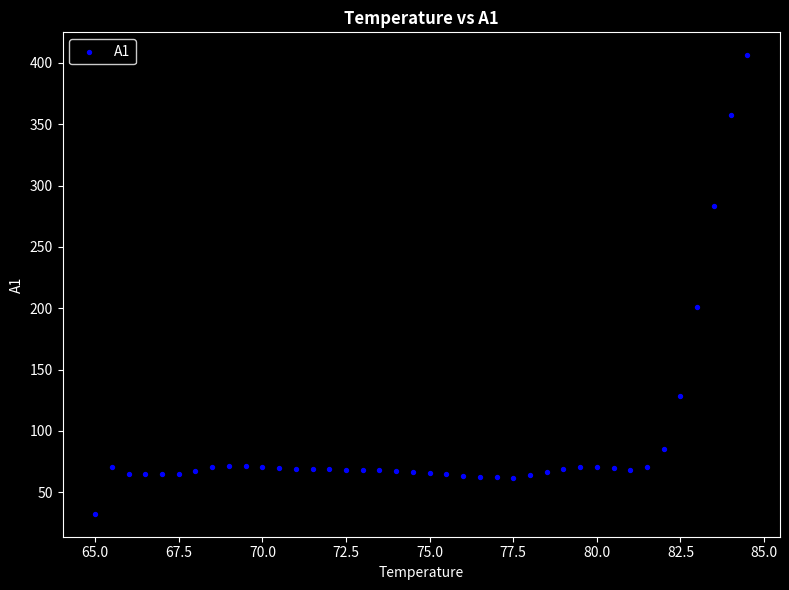

What is the range of Y values (max minus min)?

373.7